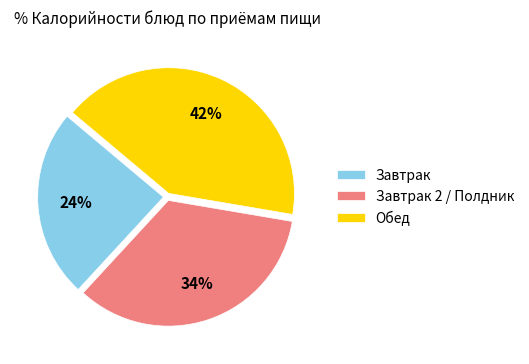

To the nearest percent, what portion does Завтрак represent?

24%